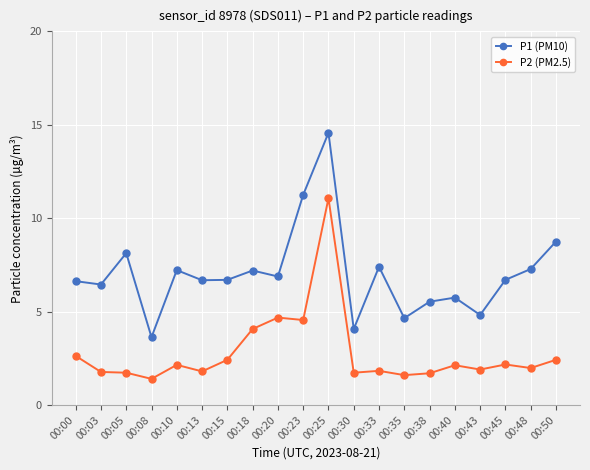

What are all the series names shown in the legend?

P1 (PM10), P2 (PM2.5)